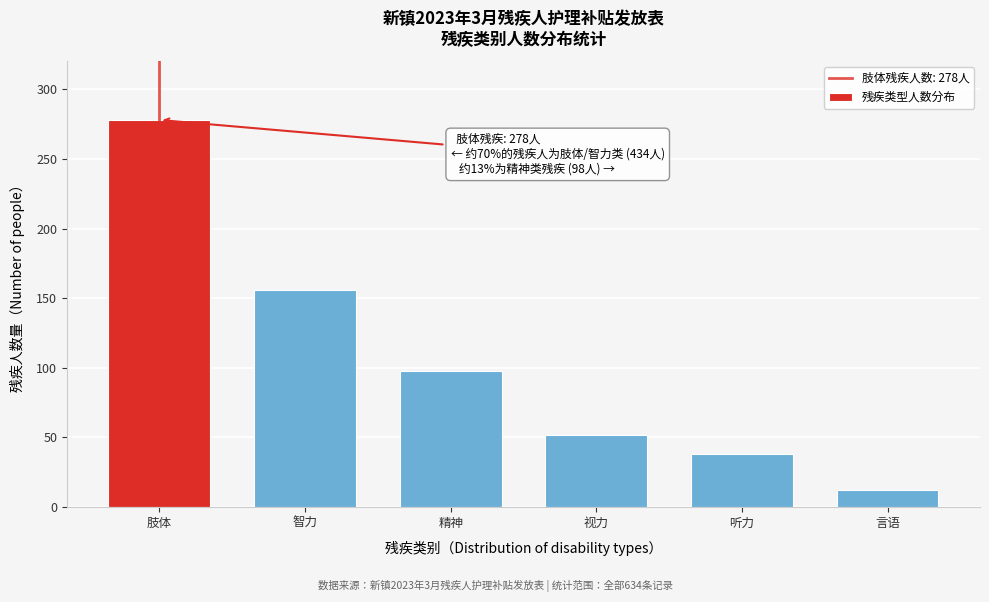

Reading right to left, list all the values displayed in this chart.

言语=12	听力=38	视力=52	精神=98	智力=156	肢体=278